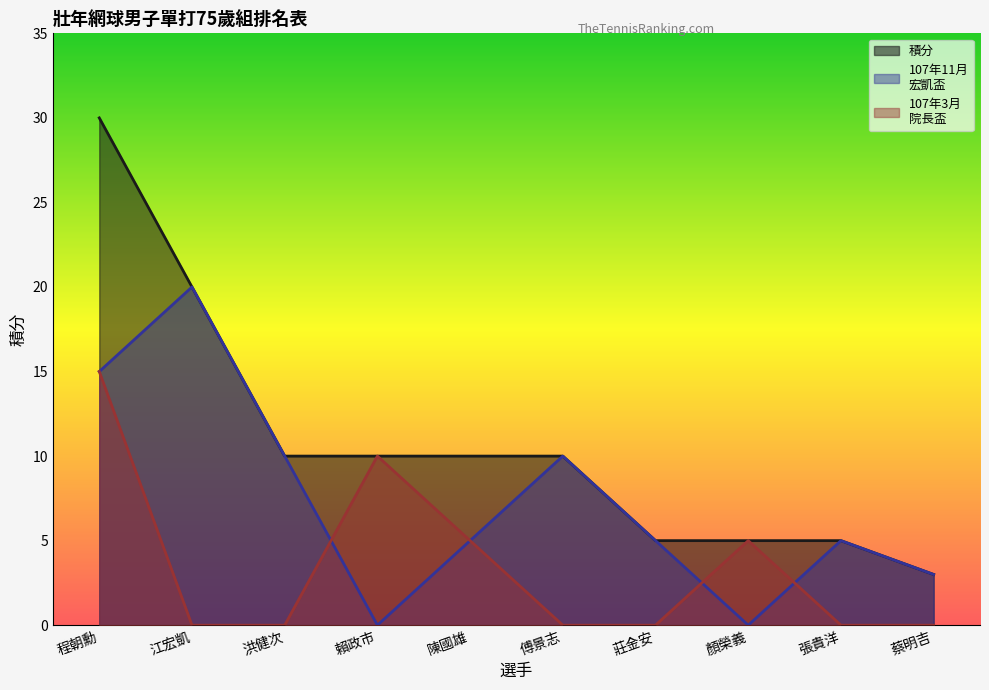

Is it true that 積分 equals 10 at 賴政市?

True